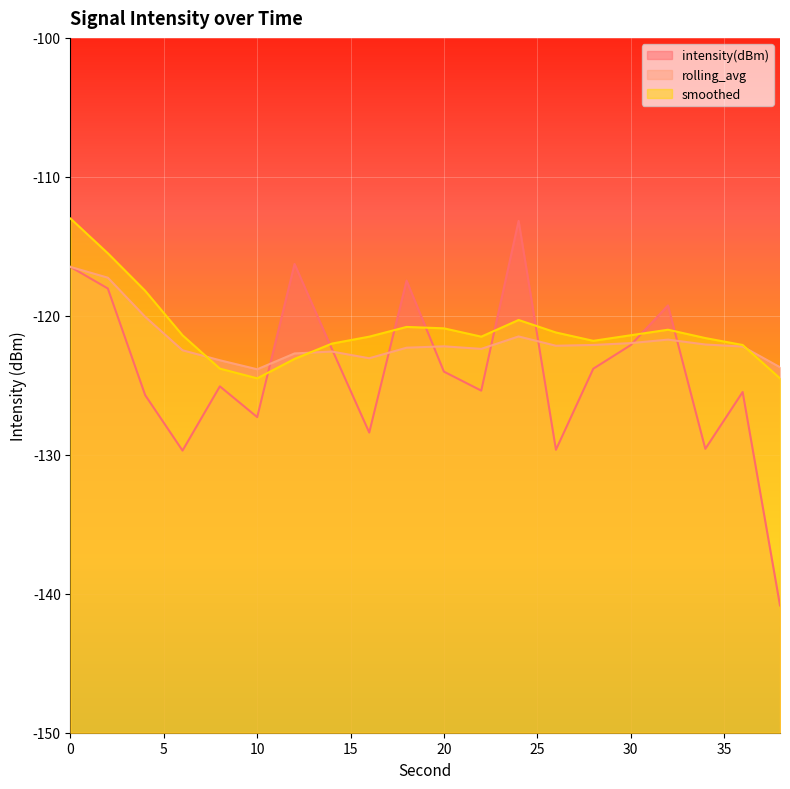

How many lines are shown in the chart?

3